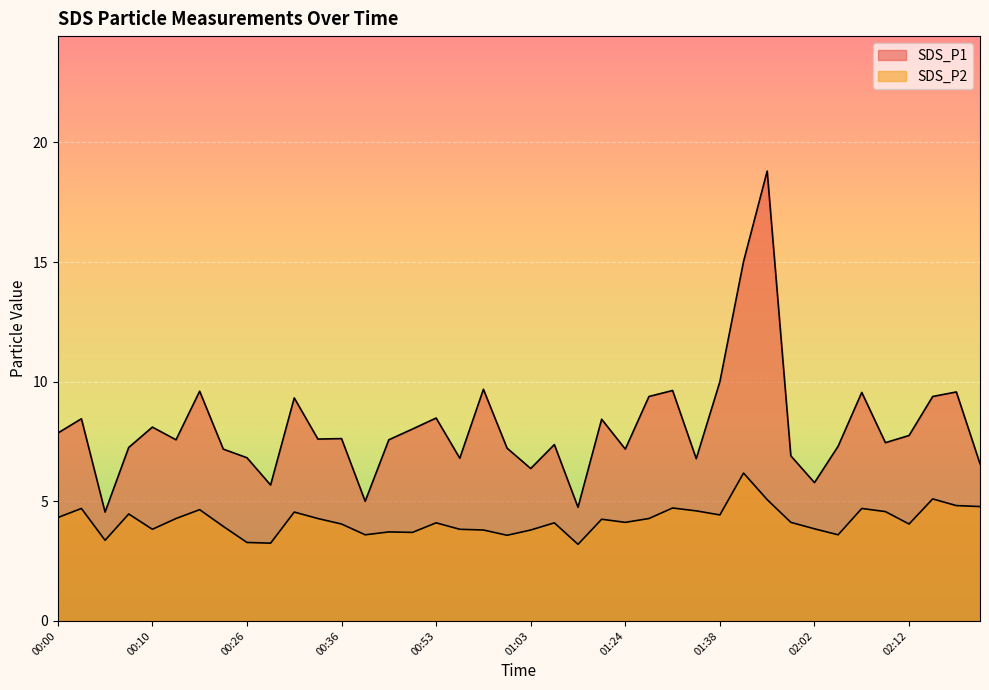

Which series has the widest spread of values?

SDS_P1